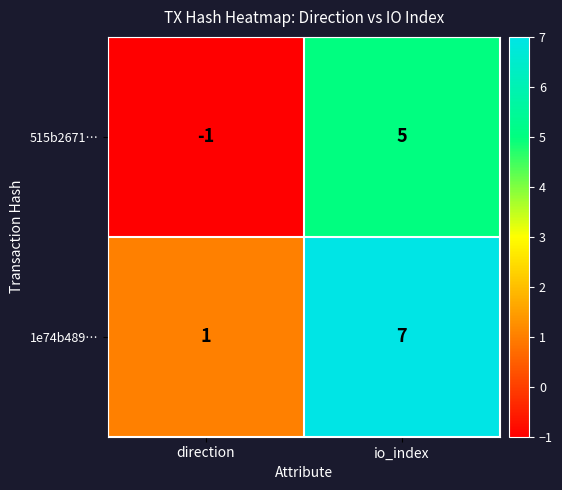

At which category is the sum across all series the highest?

io_index